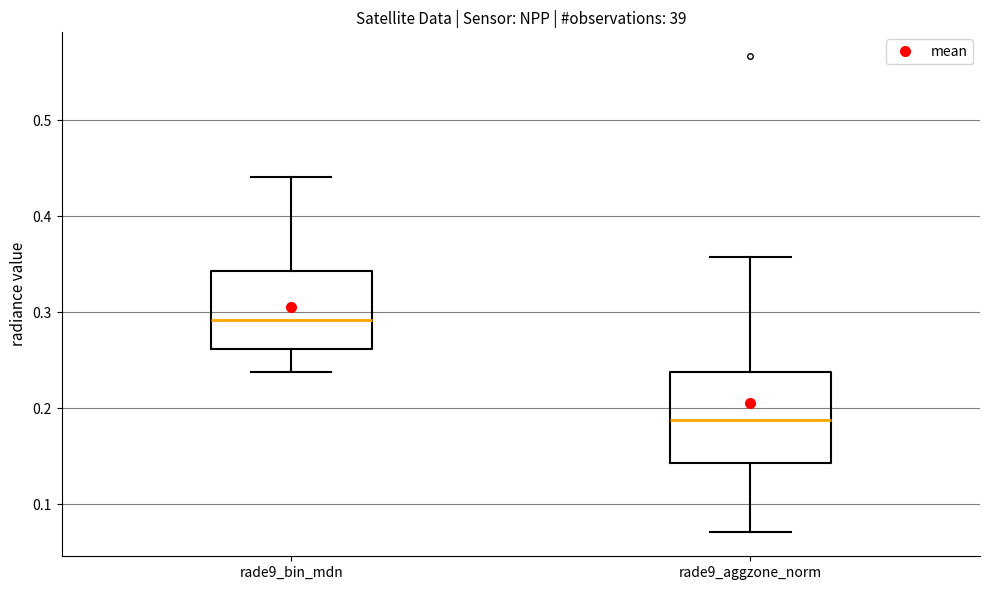

Which box is the tallest, from its lower edge to its upper edge?

rade9_aggzone_norm